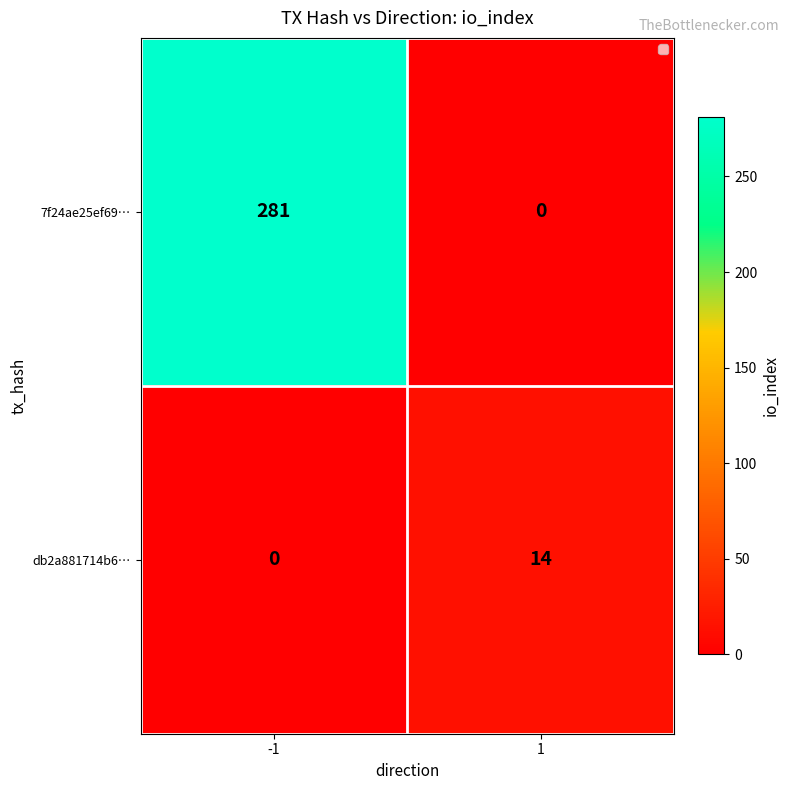

Read the 7f24ae25ef69… value at -1.

281